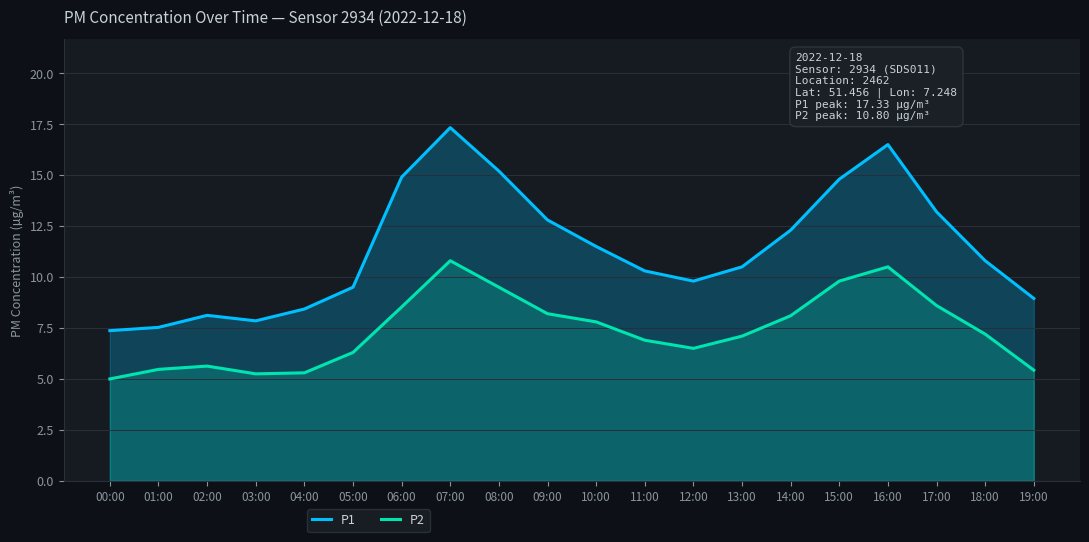

Reading left to right, what are all the values shown in this chart?

P1: 00:00=7.4	01:00=7.5	02:00=8.1	03:00=7.8	04:00=8.4	05:00=9.5	06:00=14.9	07:00=17.3	08:00=15.2	09:00=12.8	10:00=11.5	11:00=10.3	12:00=9.8	13:00=10.5	14:00=12.3	15:00=14.8	16:00=16.5	17:00=13.2	18:00=10.8	19:00=8.9
P2: 00:00=5.0	01:00=5.5	02:00=5.6	03:00=5.2	04:00=5.3	05:00=6.3	06:00=8.5	07:00=10.8	08:00=9.5	09:00=8.2	10:00=7.8	11:00=6.9	12:00=6.5	13:00=7.1	14:00=8.1	15:00=9.8	16:00=10.5	17:00=8.6	18:00=7.2	19:00=5.4